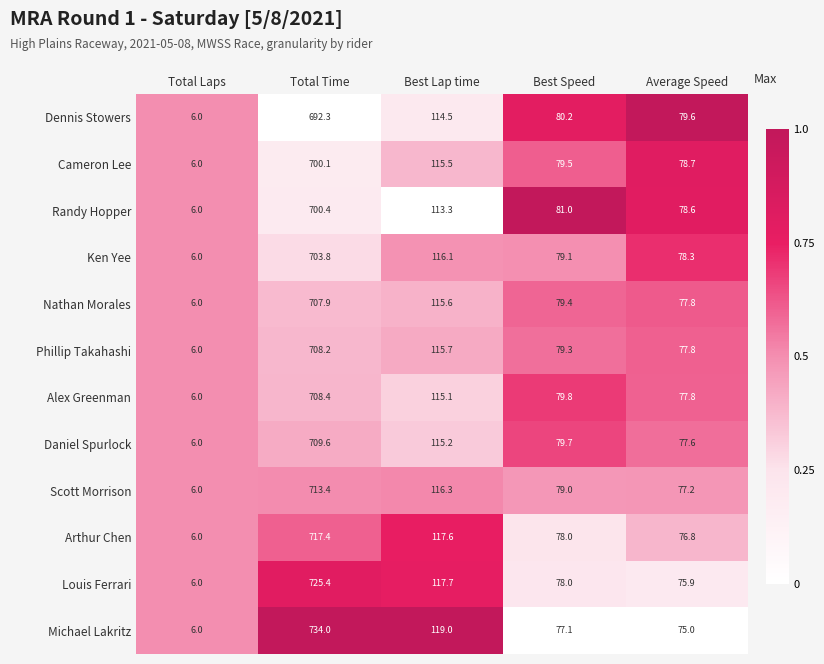

Read the Arthur Chen value at Best Lap time.

117.6